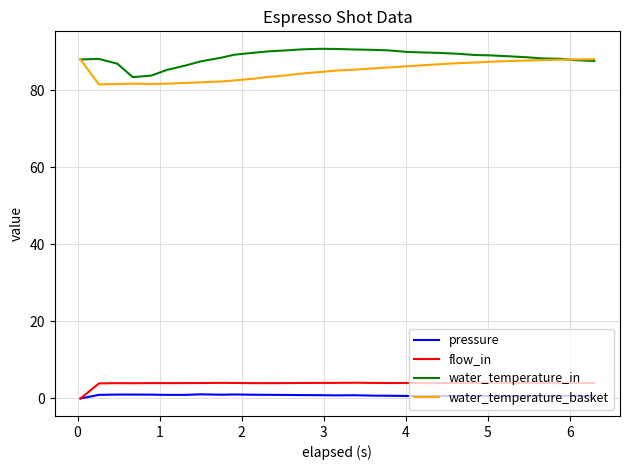

How many series are shown in this chart?

4